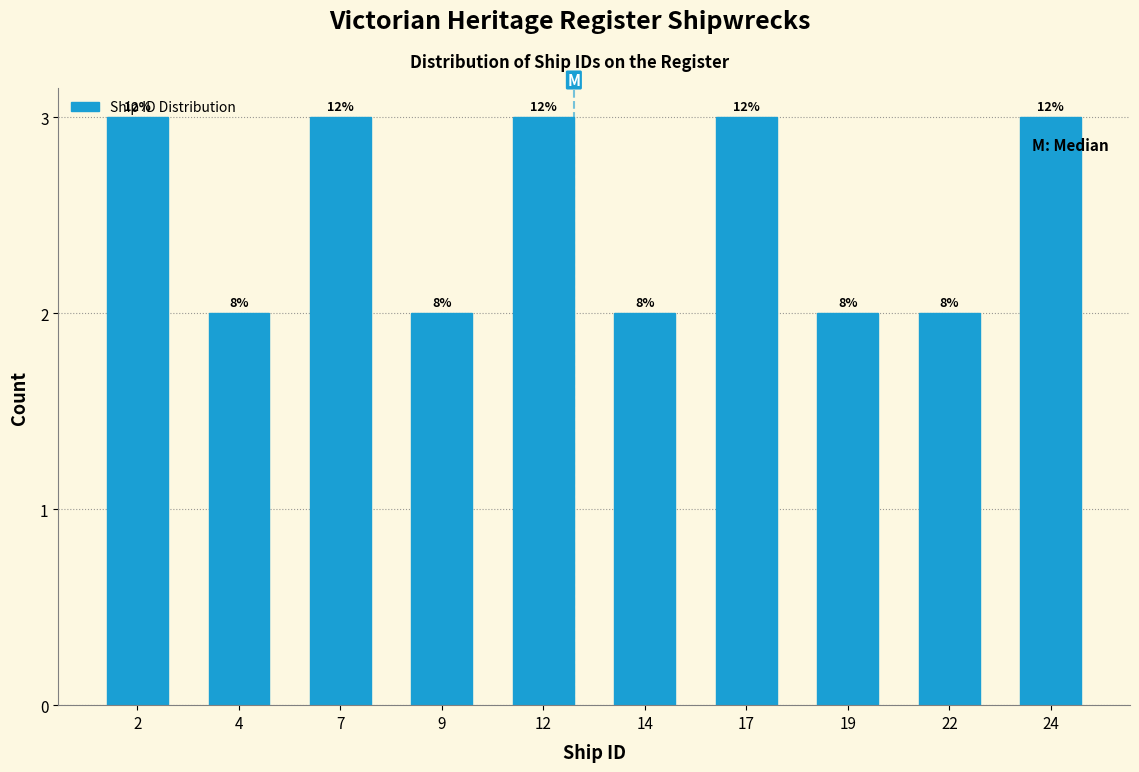

Does the chart contain any negative values?

No